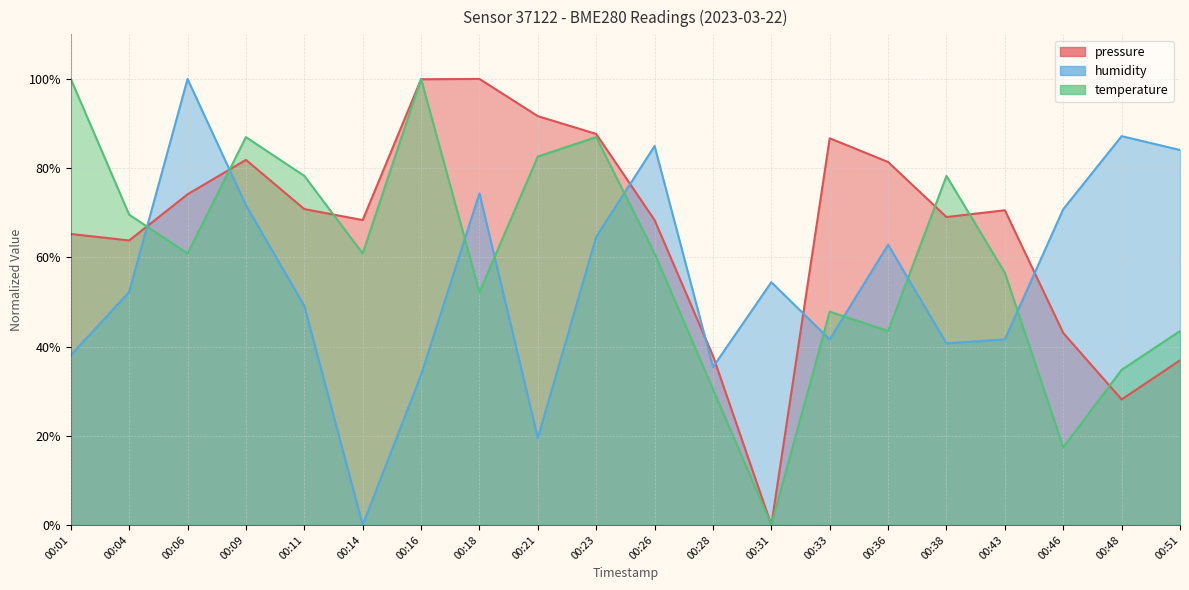

How many positive values does the pressure series have?

19